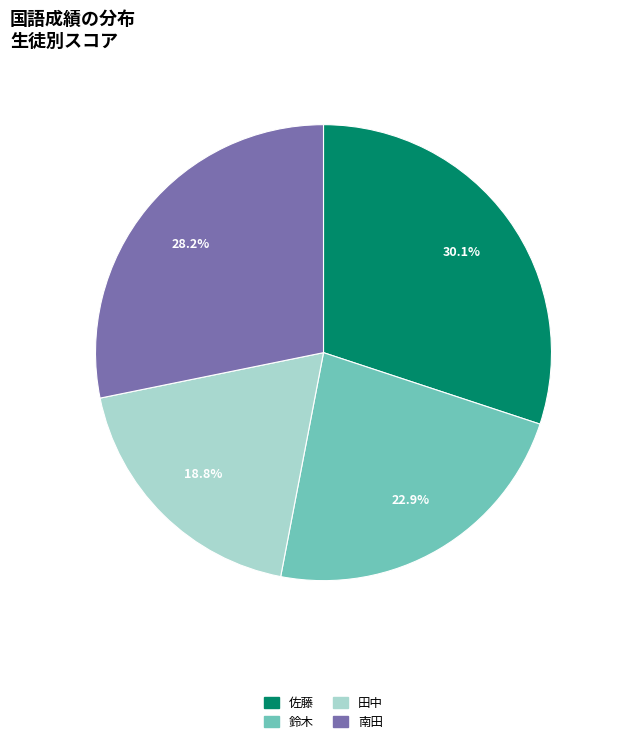

Rank the categories by value from highest to lowest.

佐藤, 南田, 鈴木, 田中